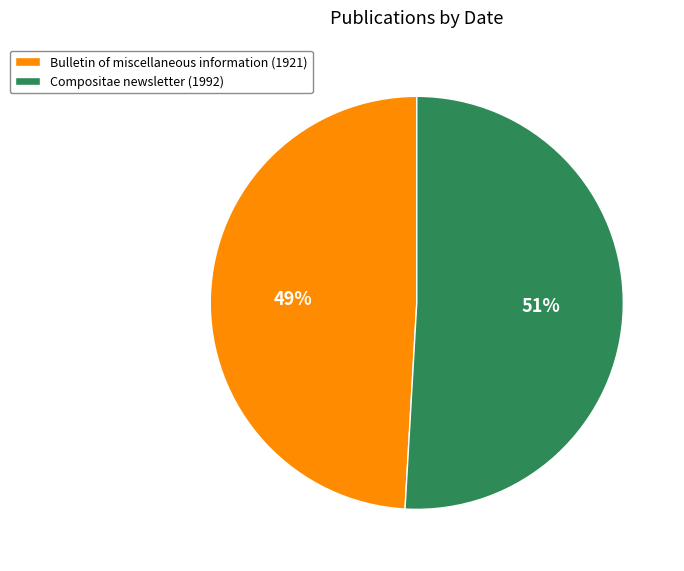

Which category accounts for the majority?

Compositae newsletter (1992)